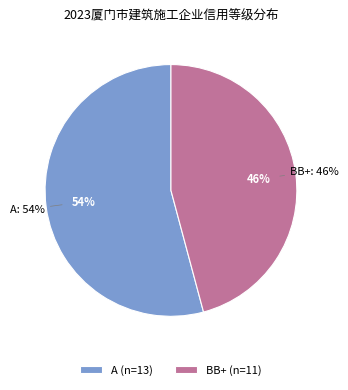

To the nearest percent, what is the difference between the BB+ and A slice percentages?

8%